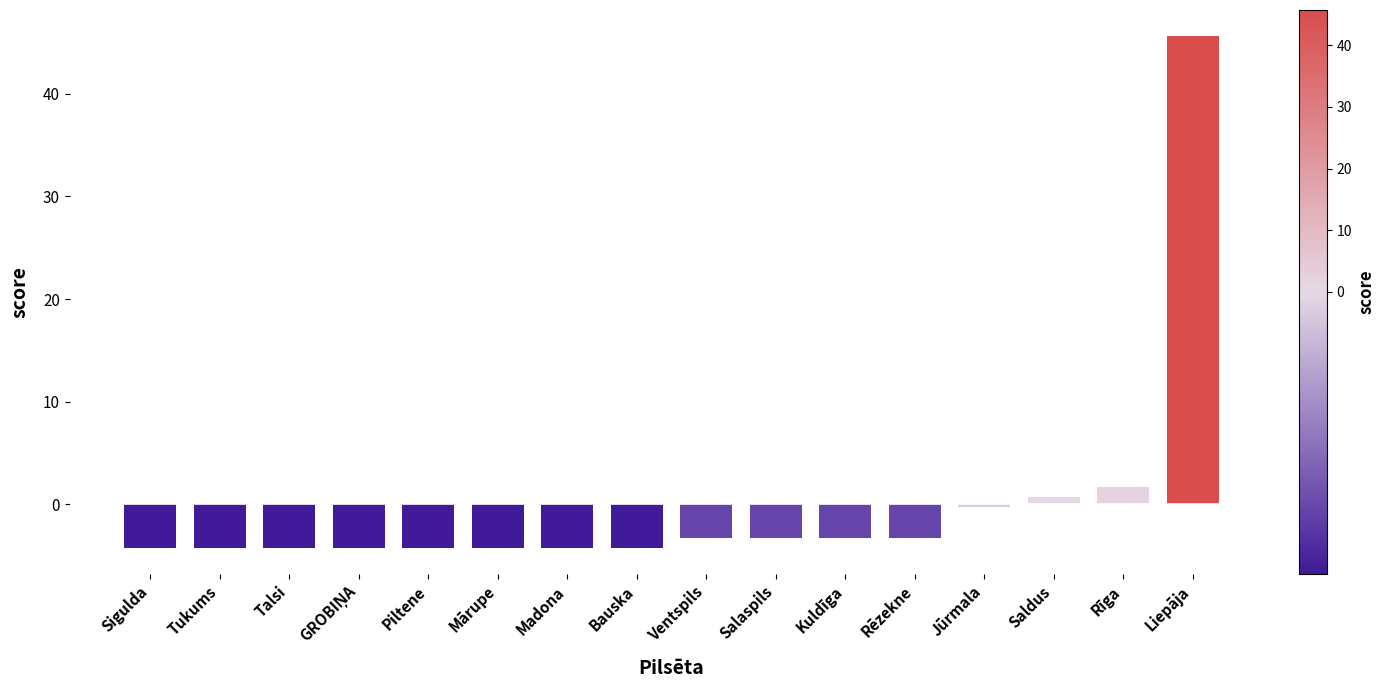

Reading left to right, list all the values displayed in this chart.

-4.3	-4.3	-4.3	-4.3	-4.3	-4.3	-4.3	-4.3	-3.3	-3.3	-3.3	-3.3	-0.3	0.7	1.7	45.7